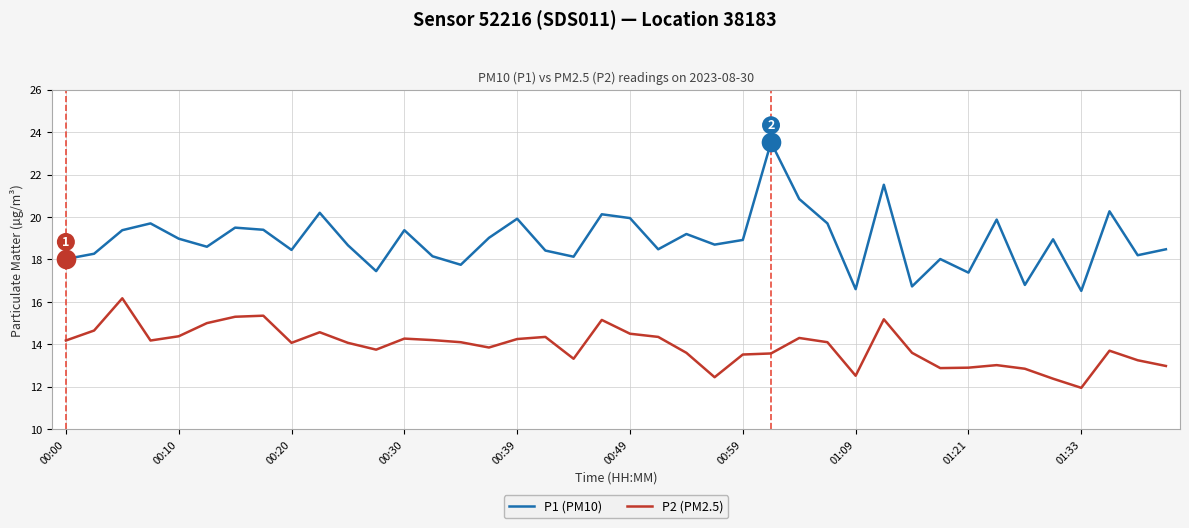

Which series has the largest total across all categories?

P1 (PM10)